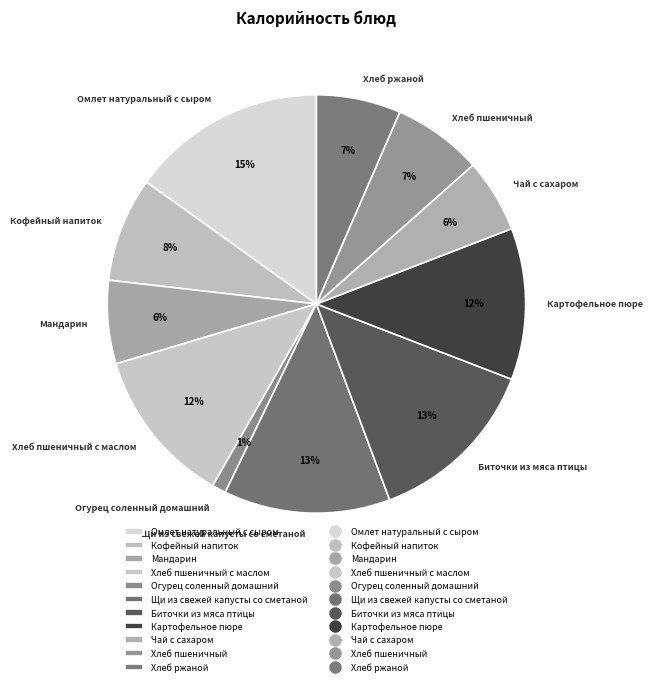

Which has a higher value, Щи из свежей капусты со сметаной or Картофельное пюре?

Щи из свежей капусты со сметаной